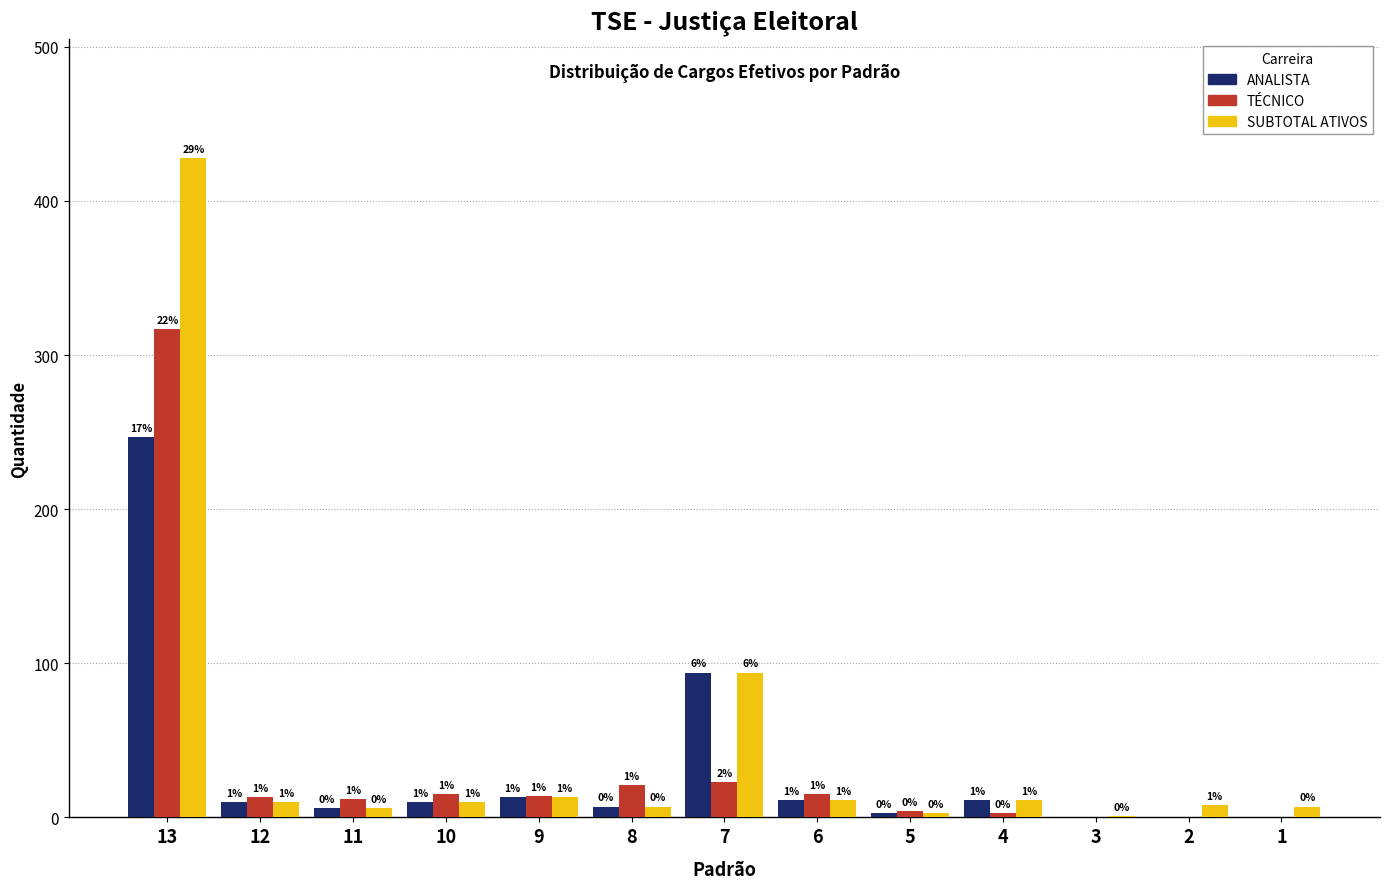

Reading left to right, extract all data points from this chart.

ANALISTA: 13=247	12=10	11=6	10=10	9=13	8=7	7=94	6=11	5=3	4=11	3=0	2=0	1=0
TÉCNICO: 13=317	12=13	11=12	10=15	9=14	8=21	7=23	6=15	5=4	4=3	3=0	2=0	1=0
SUBTOTAL ATIVOS: 13=428	12=10	11=6	10=10	9=13	8=7	7=94	6=11	5=3	4=11	3=1	2=8	1=7